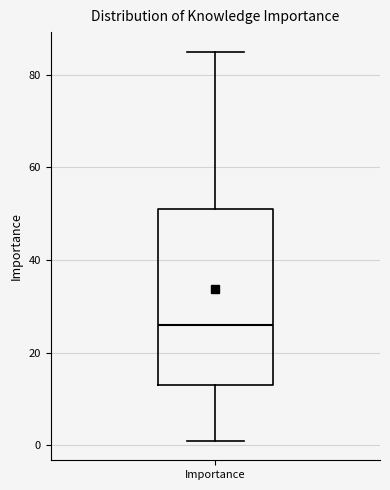

Read this box plot against the y-axis: the position of the median line, the range covered by the box, and the ends of both whiskers. The values are not printed on the chart, so give them approximately, as read against the axis.

median 26, box 14 to 52, whiskers 2 to 86